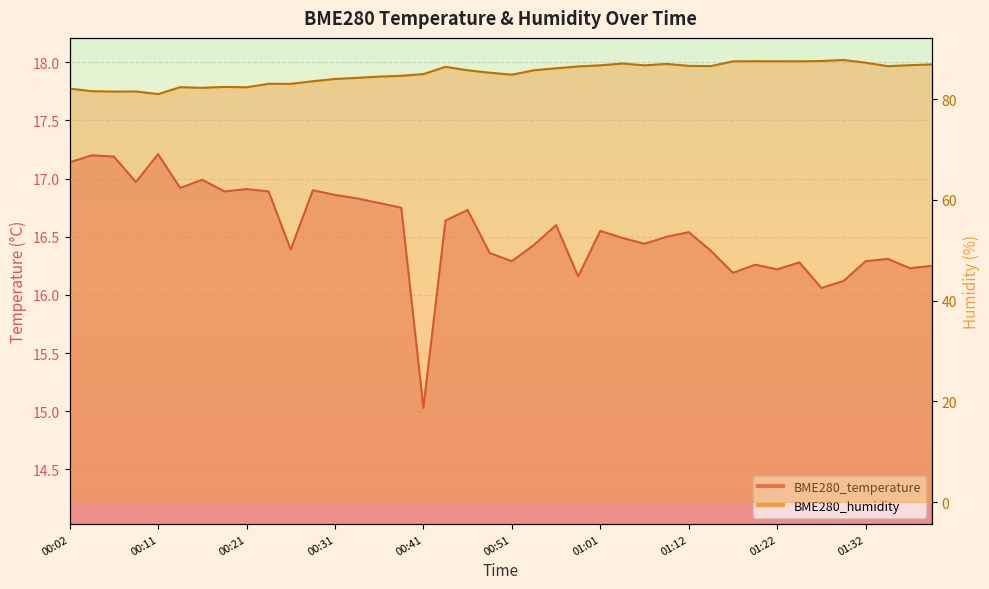

Reading left to right, transcribe all the data shown in this chart.

BME280_temperature: 00:02=17.1	00:04=17.2	00:07=17.2	00:09=17.0	00:11=17.2	00:14=16.9	00:16=17.0	00:19=16.9	00:21=16.9	00:24=16.9	00:26=16.4	00:29=16.9	00:31=16.9	00:34=16.8	00:36=16.8	00:39=16.8	00:41=15.0	00:44=16.6	00:46=16.7	00:49=16.4	00:51=16.3	00:53=16.4	00:56=16.6	00:58=16.2	01:01=16.6	01:03=16.5	01:06=16.4	01:09=16.5	01:12=16.5	01:14=16.4	01:17=16.2	01:19=16.3	01:22=16.2	01:25=16.3	01:27=16.1	01:30=16.1	01:32=16.3	01:35=16.3	01:37=16.2	01:39=16.2
BME280_humidity: 00:02=82.1	00:04=81.6	00:07=81.5	00:09=81.5	00:11=81.0	00:14=82.4	00:16=82.3	00:19=82.5	00:21=82.4	00:24=83.1	00:26=83.1	00:29=83.6	00:31=84.0	00:34=84.2	00:36=84.5	00:39=84.7	00:41=85.0	00:44=86.4	00:46=85.8	00:49=85.3	00:51=84.9	00:53=85.8	00:56=86.2	00:58=86.5	01:01=86.7	01:03=87.1	01:06=86.7	01:09=87.0	01:12=86.6	01:14=86.6	01:17=87.5	01:19=87.6	01:22=87.5	01:25=87.5	01:27=87.6	01:30=87.8	01:32=87.3	01:35=86.6	01:37=86.8	01:39=86.9